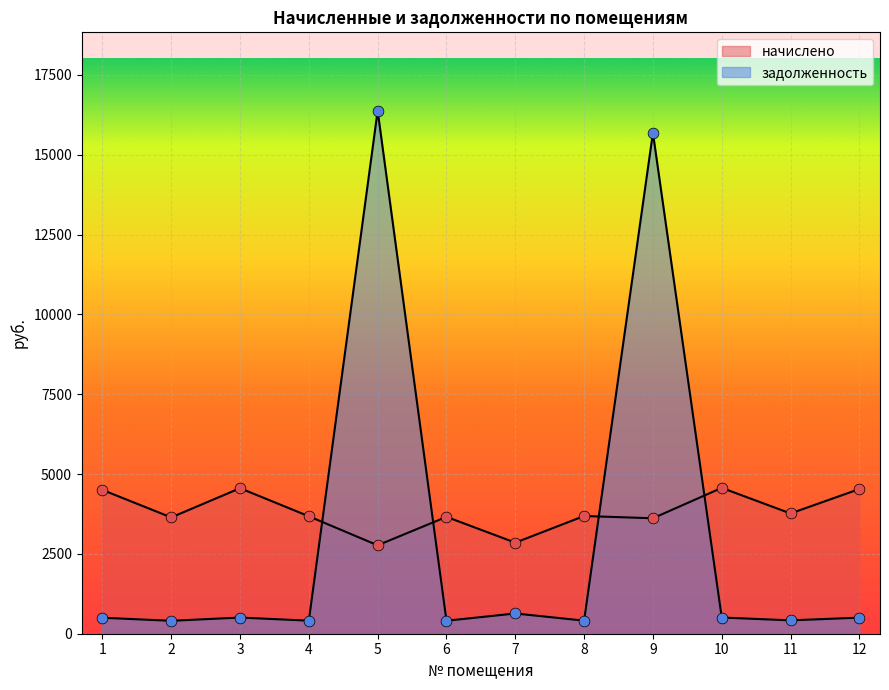

What are all the series names shown in the legend?

начислено, задолженность